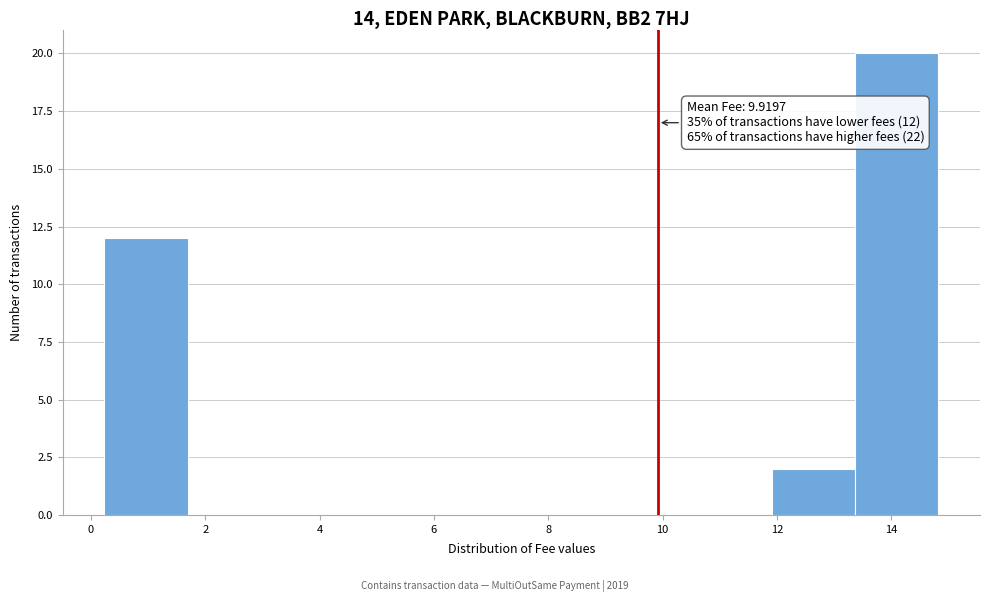

Over which range of the x-axis is the bar tallest?

13.4 to 14.8